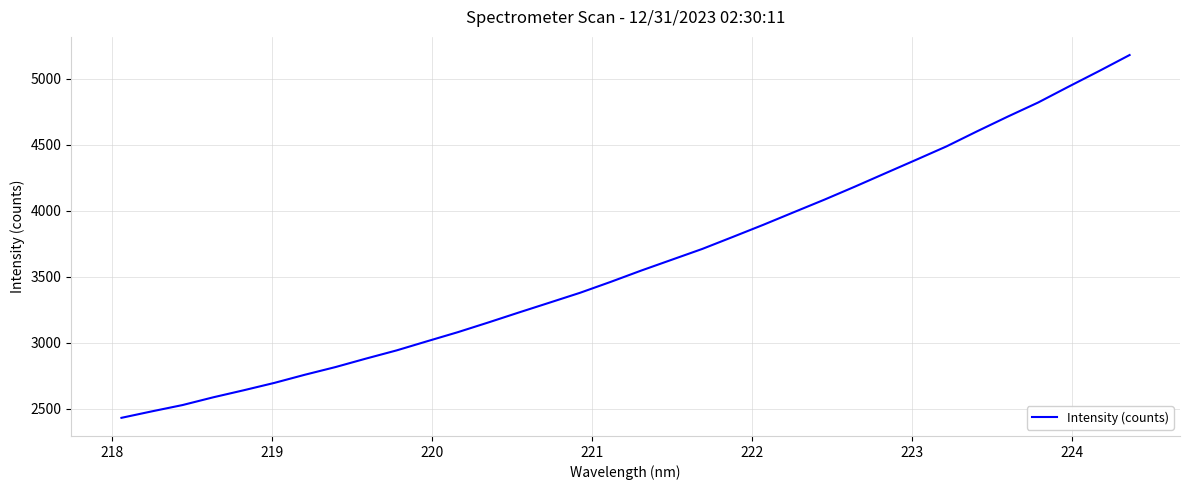

What is the maximum value shown in the chart?

5178.7